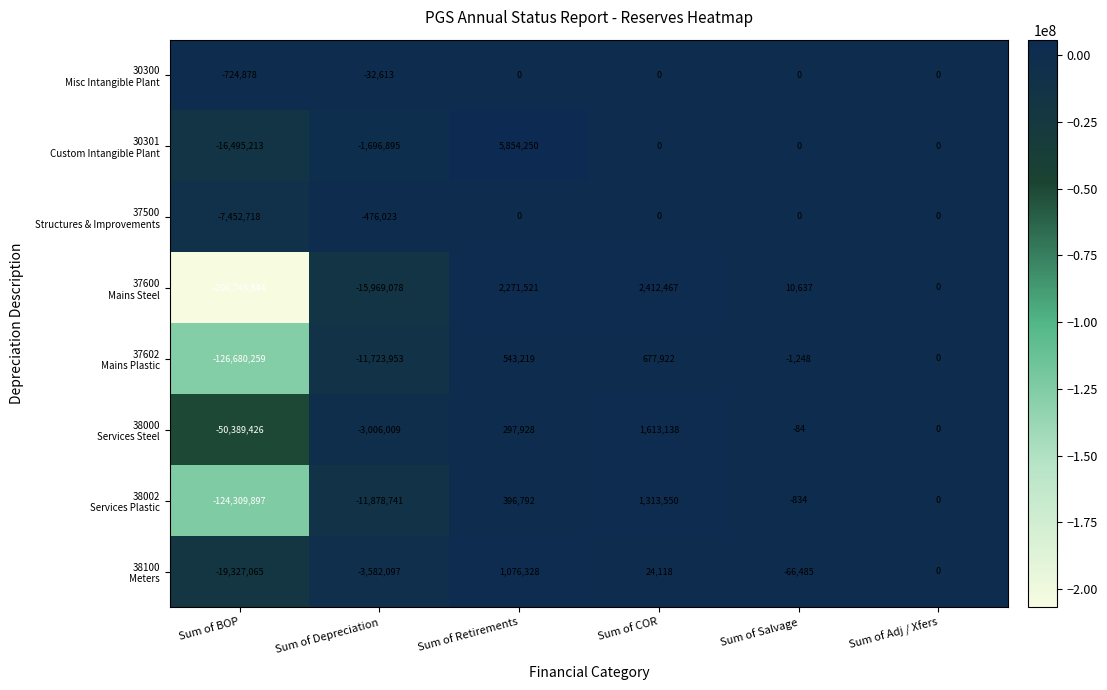

What is the smallest value displayed?

-206745844